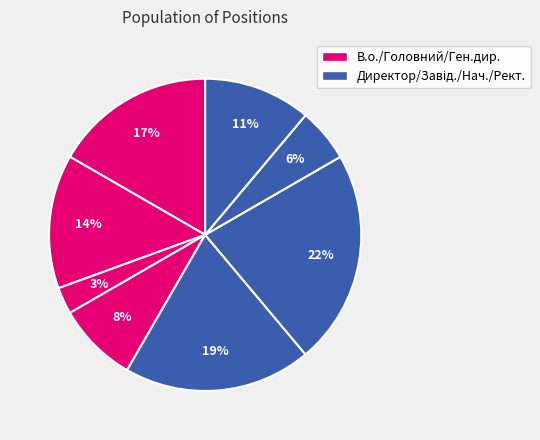

How many slices are in this pie chart?

8